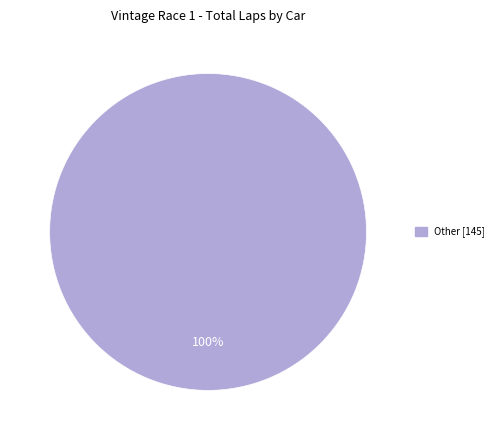

Is there a majority slice in this chart?

Yes